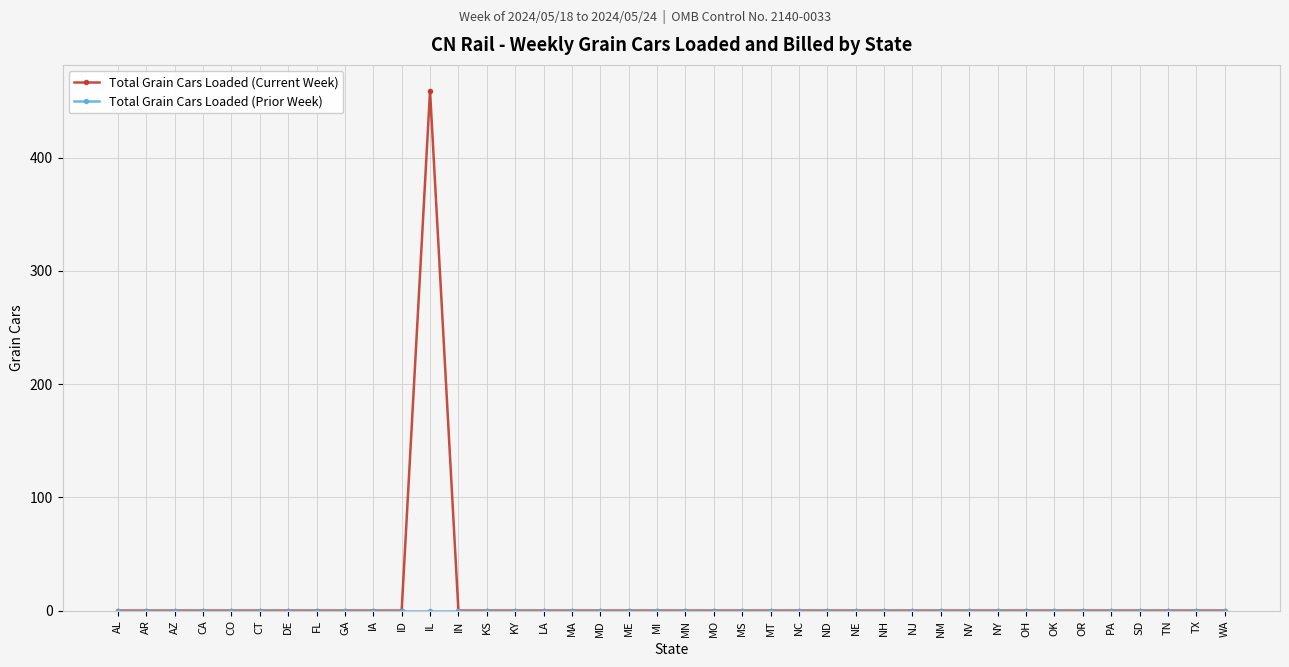

At which category is the sum across all series the highest?

IL